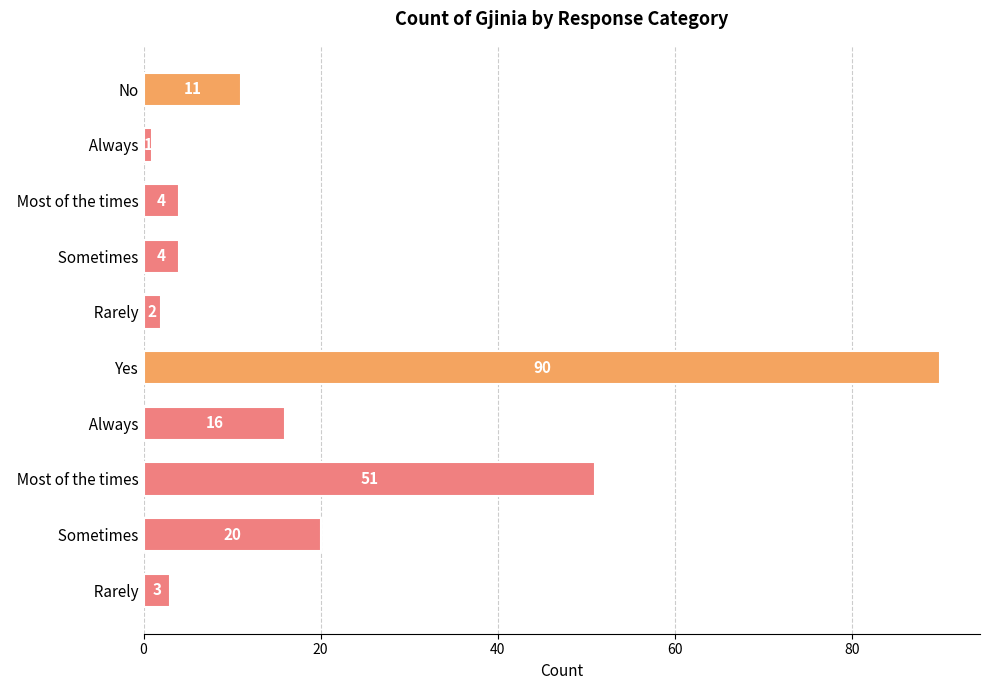

How many categories are shown in the chart?

10